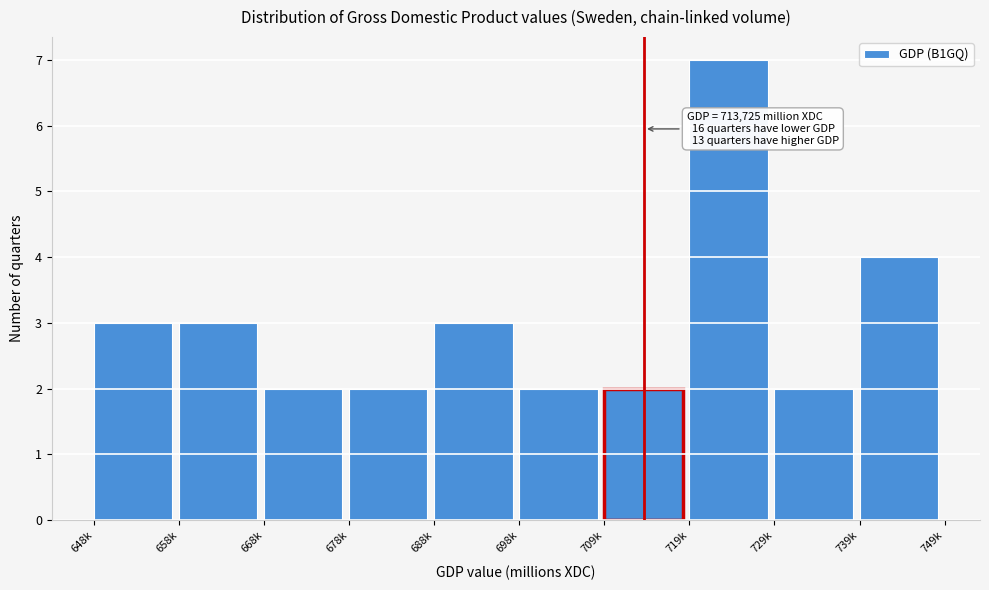

Reading left to right, transcribe all the data shown in this chart.

3	3	2	2	3	2	2	7	2	4